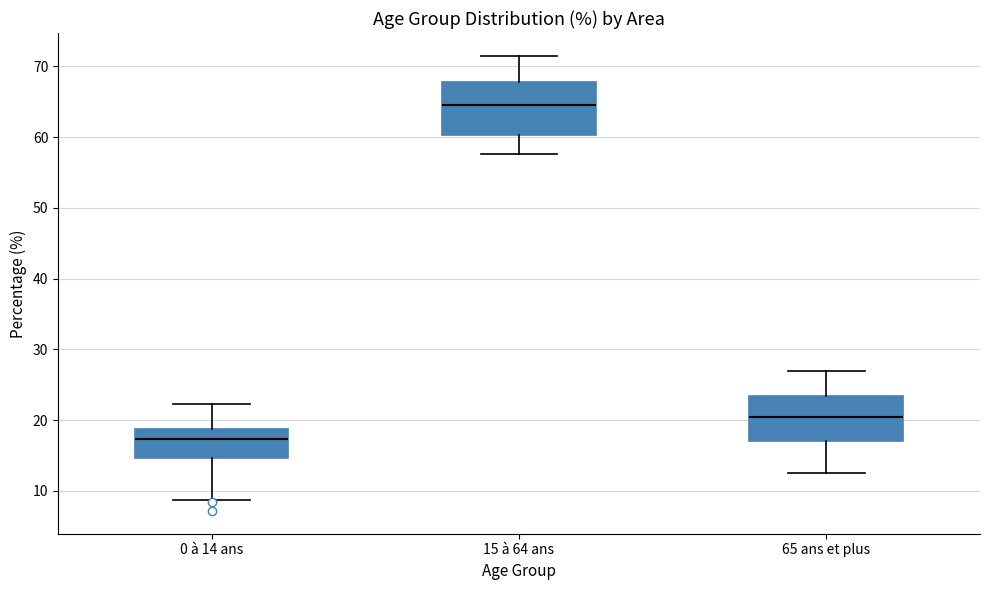

Where is the upper edge of the box for 0 à 14 ans on the y-axis? The values are not printed on the chart, so give them approximately, as read against the axis.

19